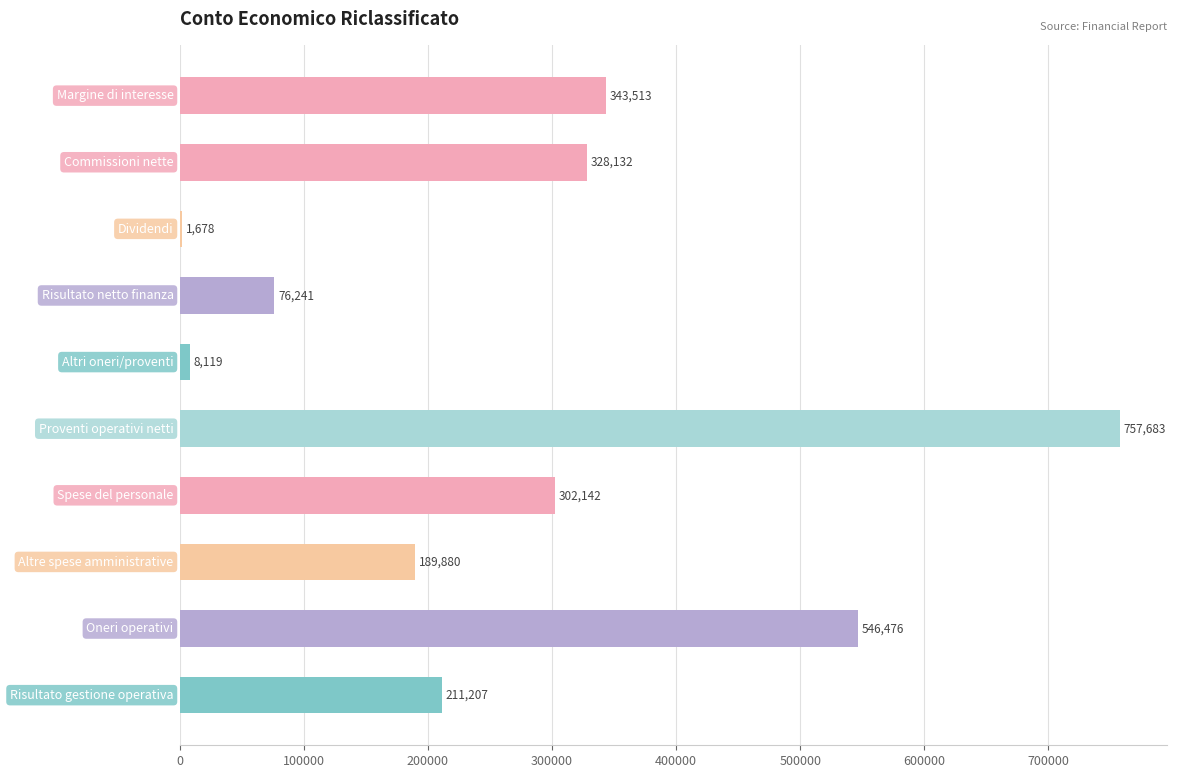

What is the sum of all values?

2765071